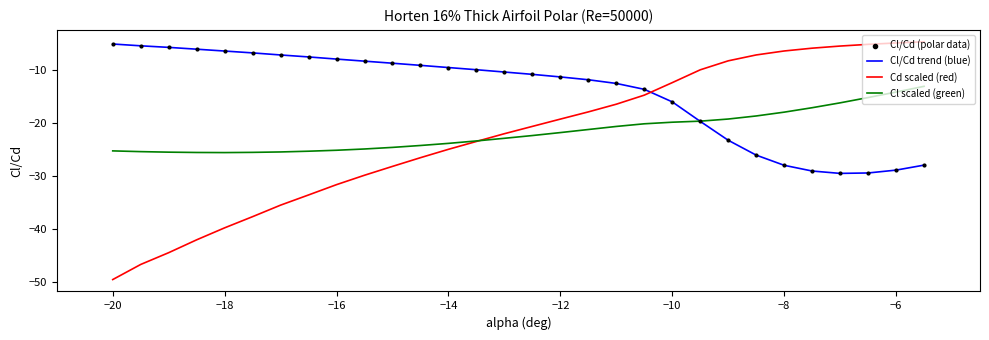

Which series has the widest spread of values?

Cd scaled (red)